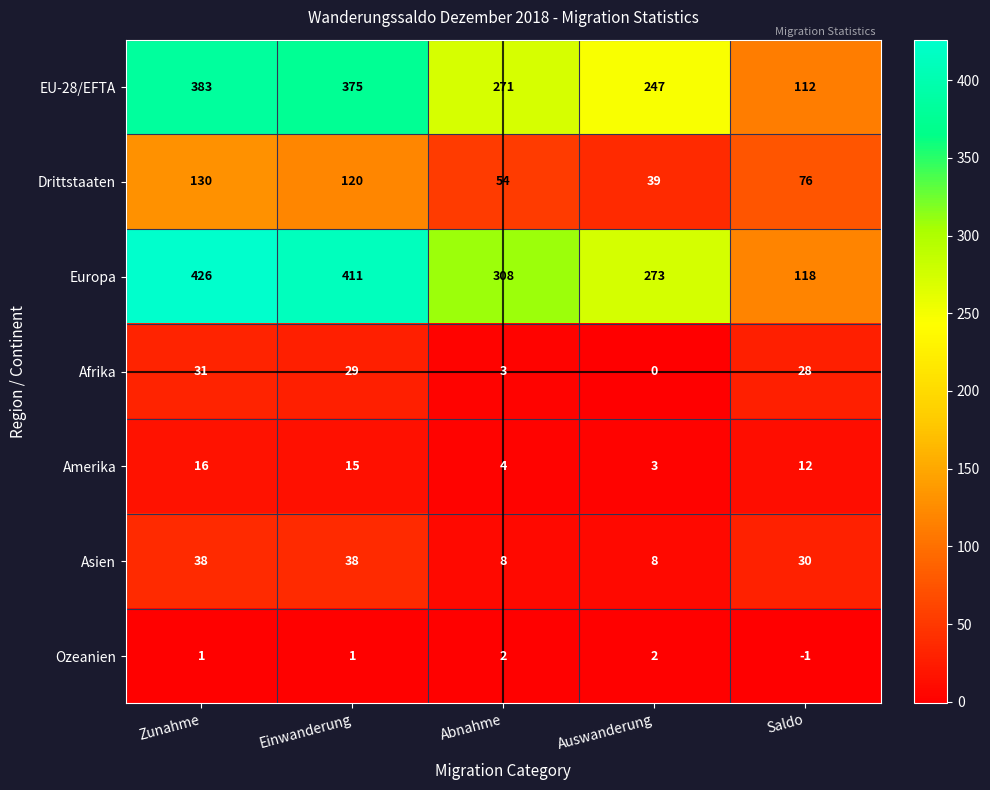

The value of Amerika at Zunahme is 24. True or false?

False